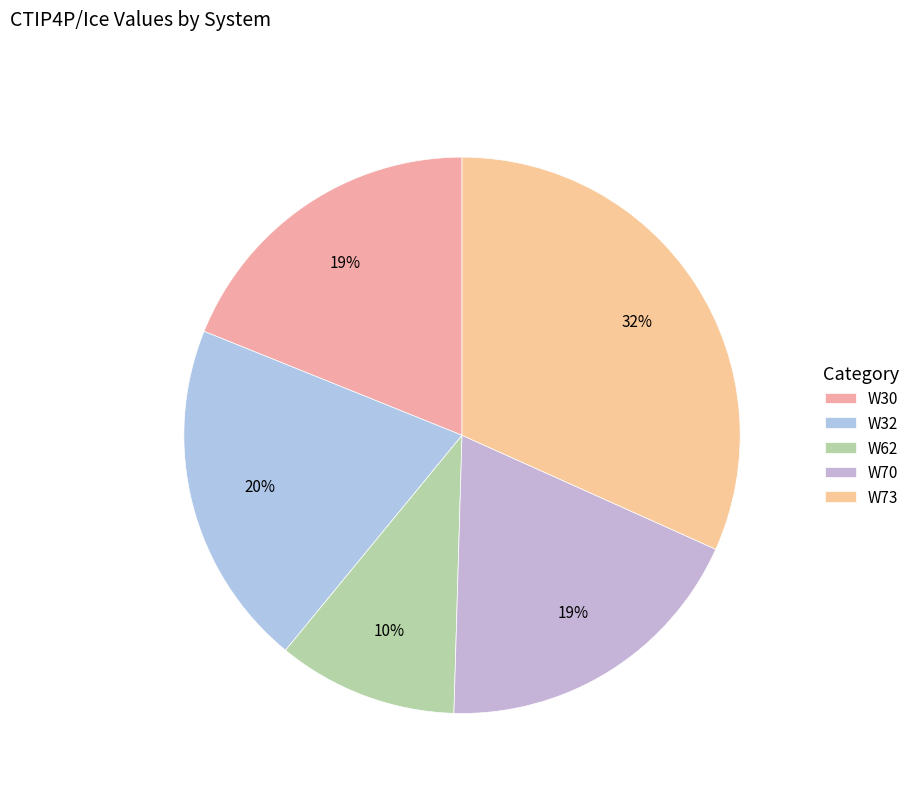

What is the smallest slice in the pie chart?

W62